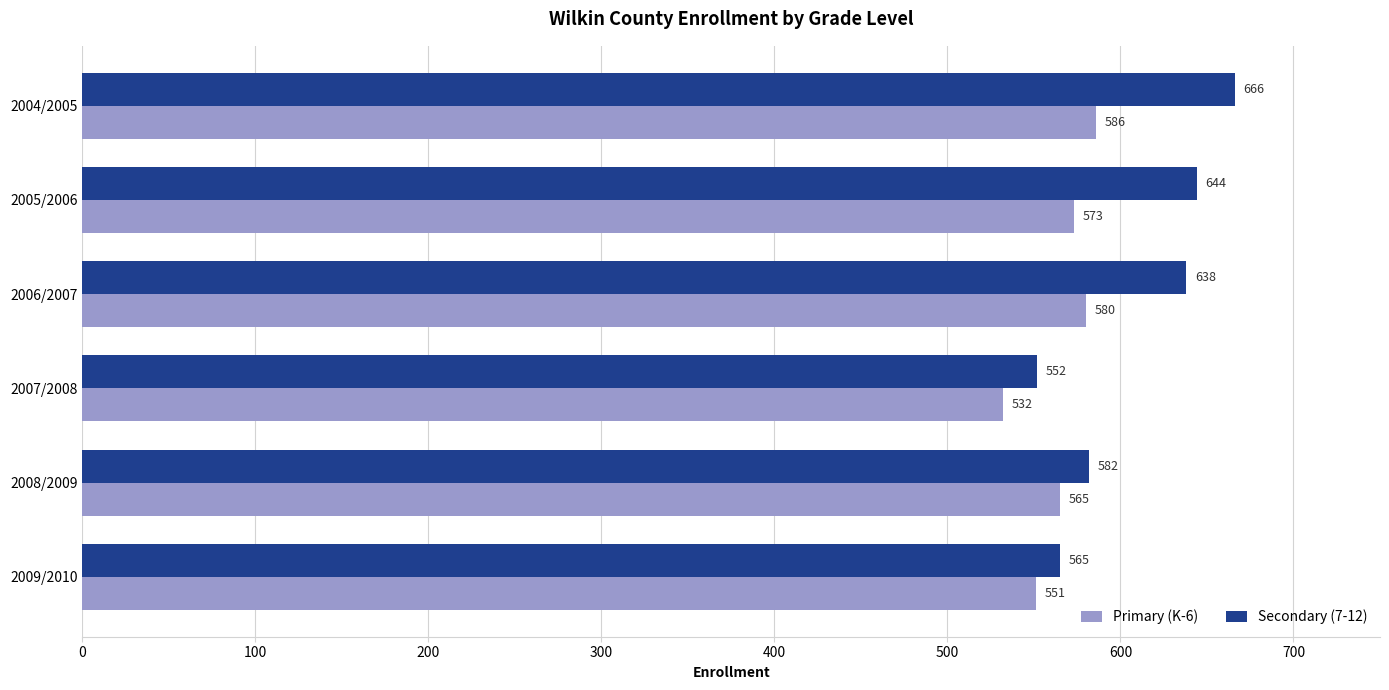

True or false: Primary (K-6) has a value of 565 at 2008/2009.

True